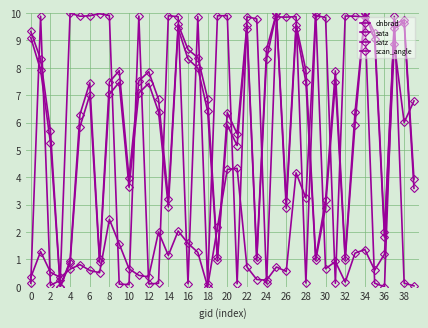

How many data points does each series have?

40